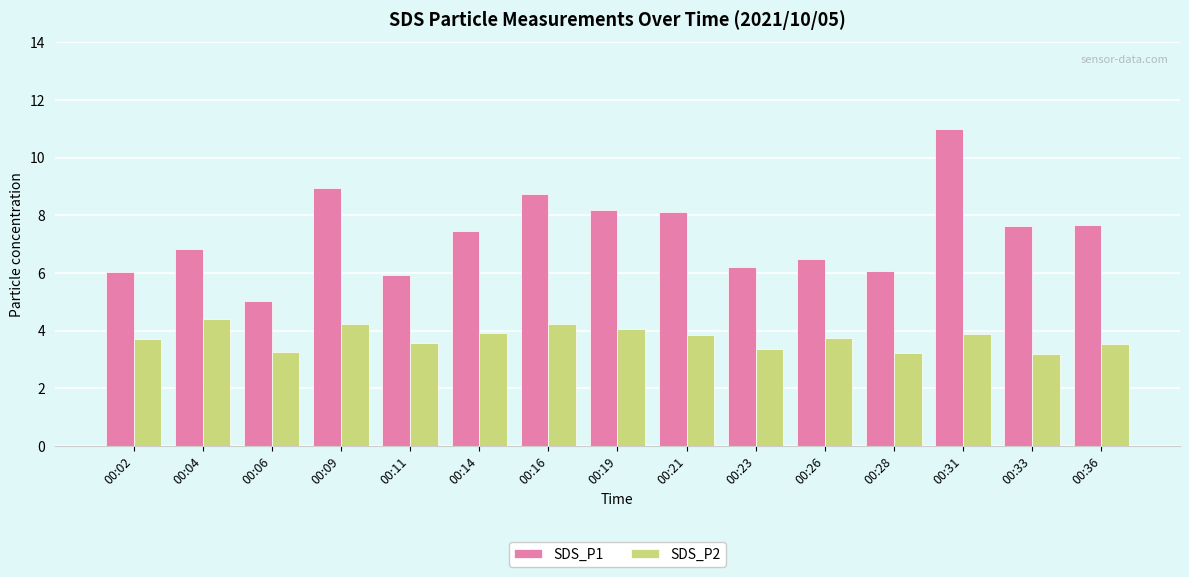

What is the sum of all SDS_P1 values?

110.5